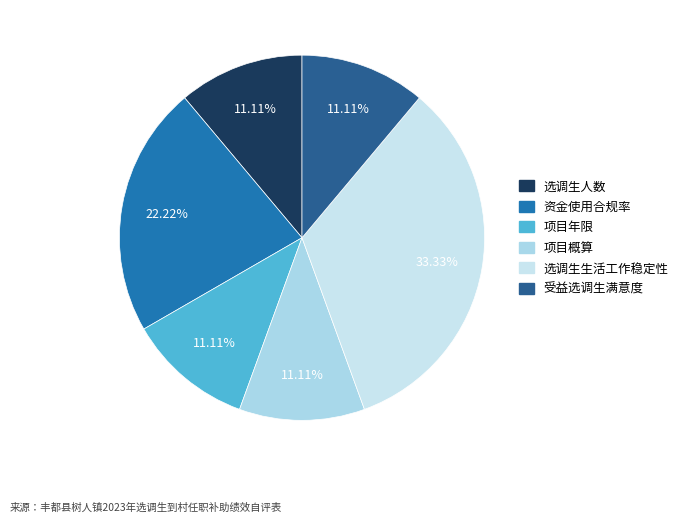

How many slices are in this pie chart?

6